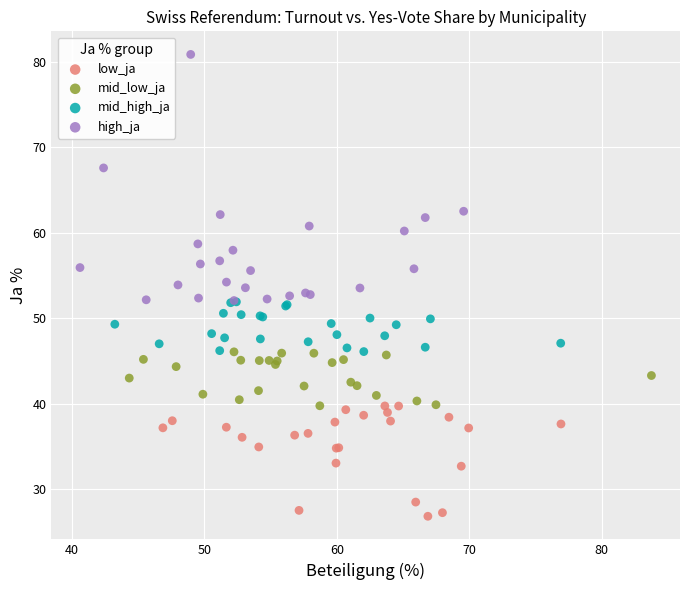

Which series has the largest Y range (max minus min)?

high_ja